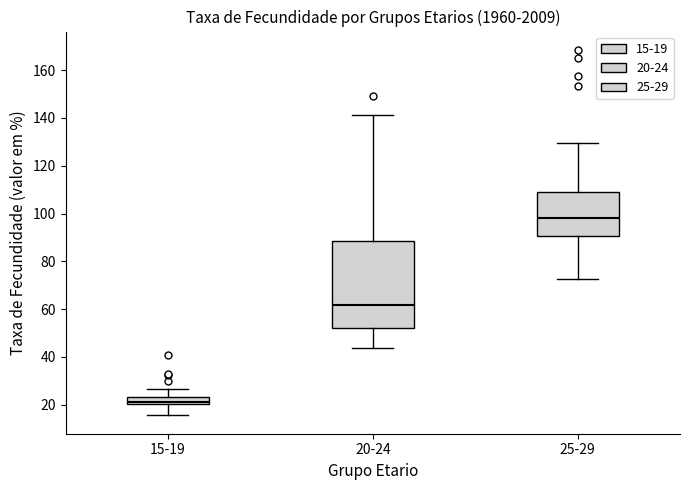

Comparing the boxes themselves (not the whiskers), which one is the tallest?

20-24